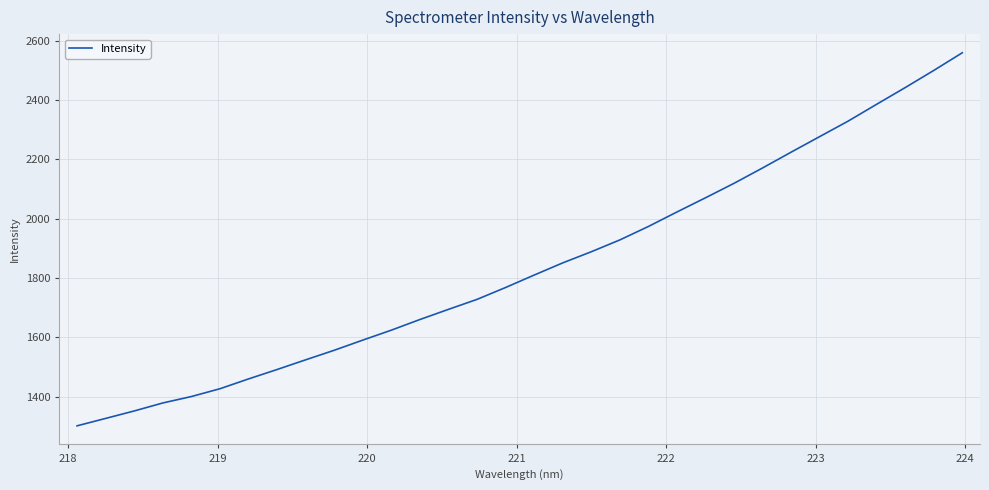

What is the greatest value displayed?

2558.8